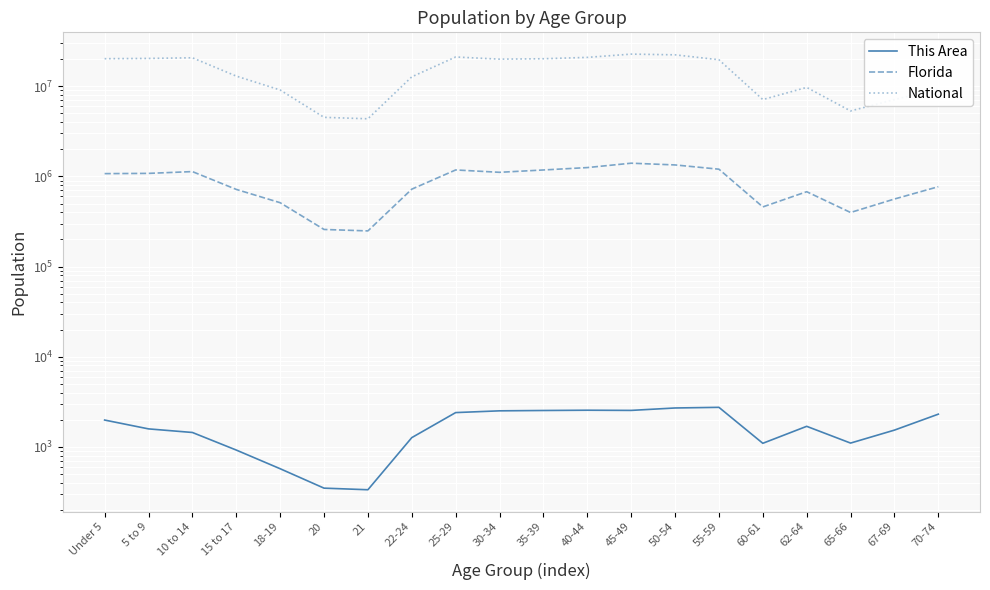

True or false: National and Florida intersect in this chart.

False